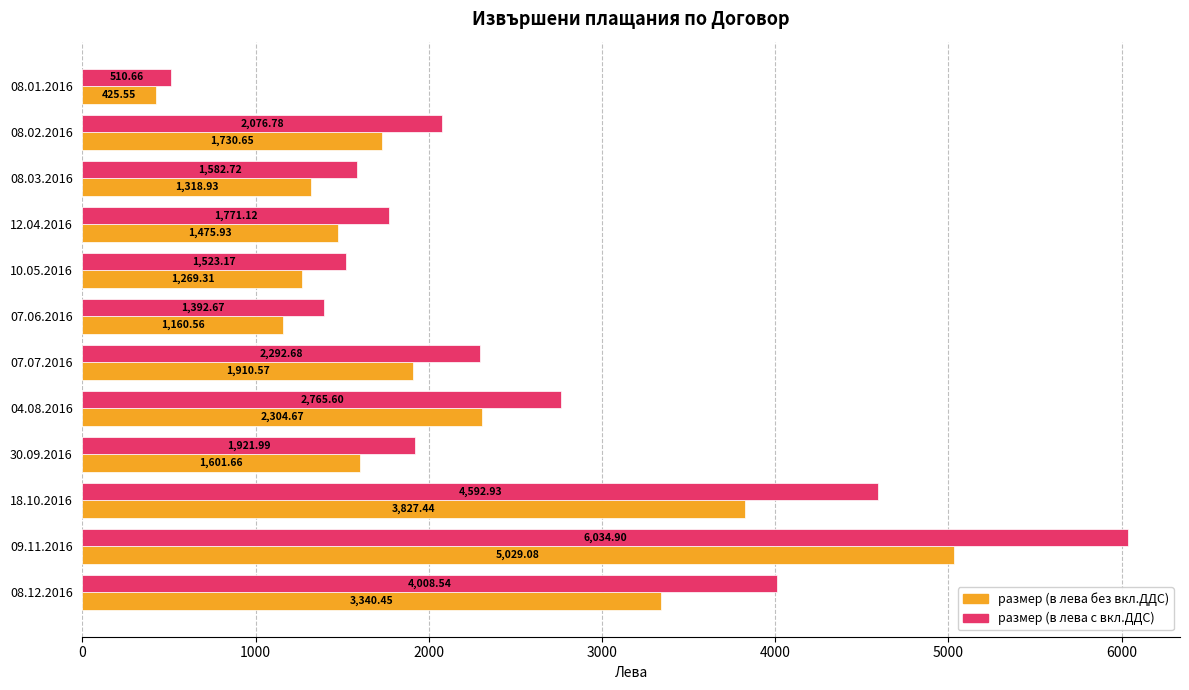

Rank the series by their maximum value, from highest to lowest.

размер (в лева с вкл.ДДС), размер (в лева без вкл.ДДС)